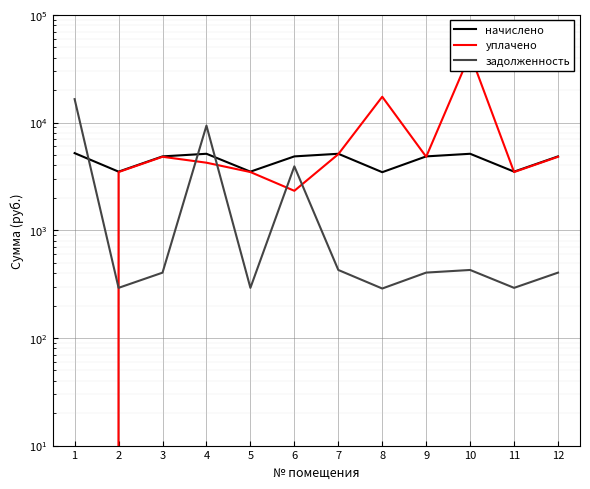

What is the minimum value for задолженность?

287.6